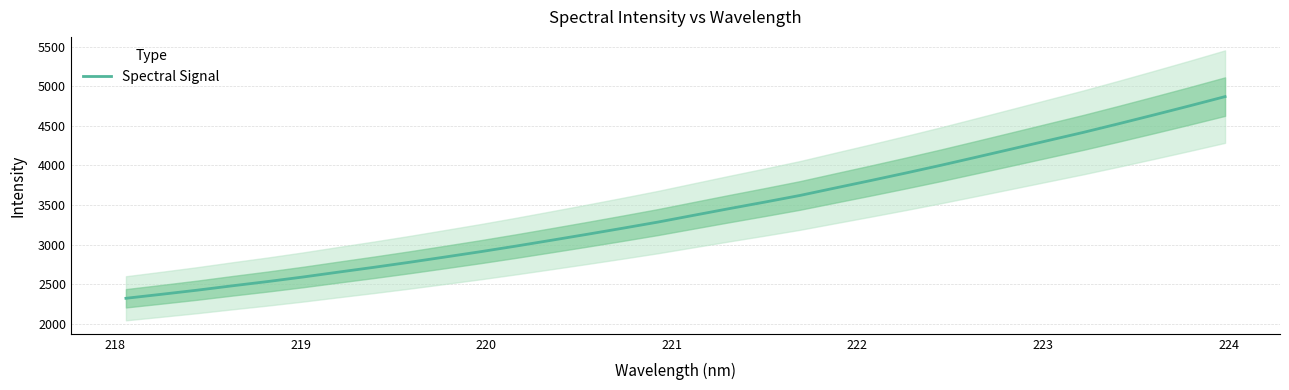

What is the minimum value for Spectral Signal?

2320.6